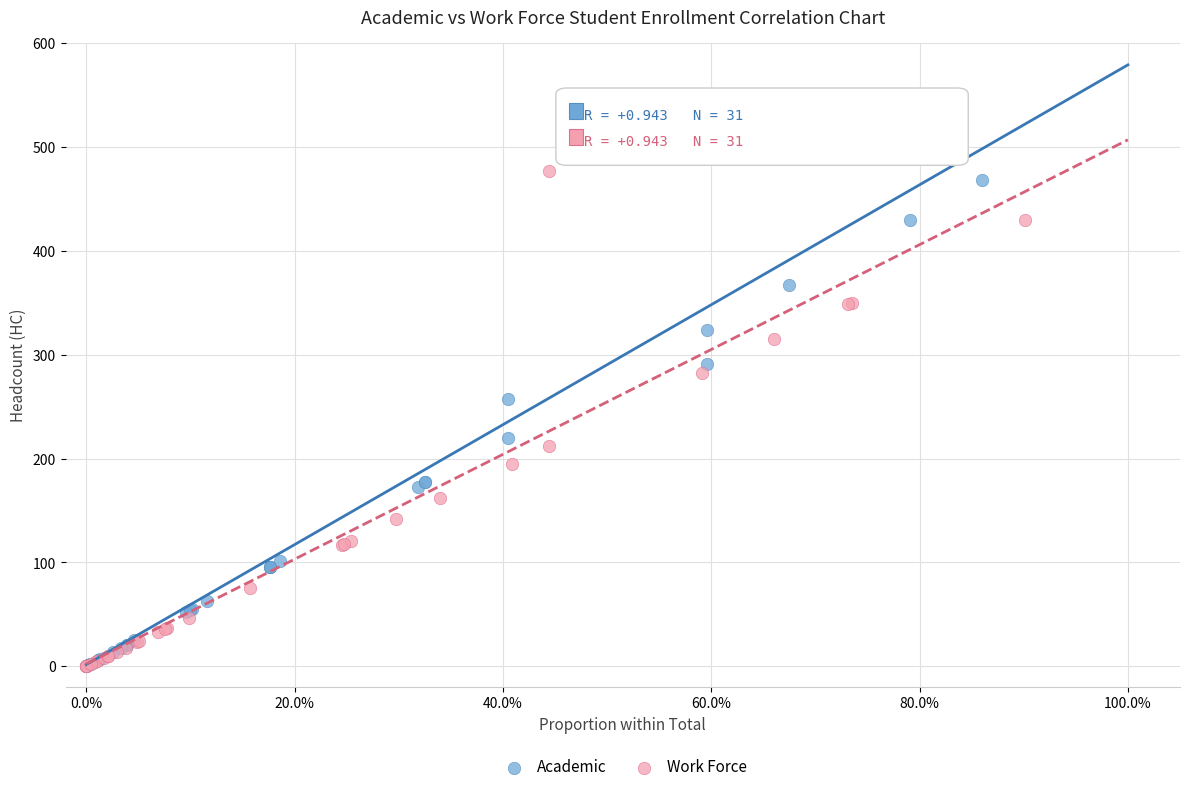

Which series has the largest Y range (max minus min)?

Academic